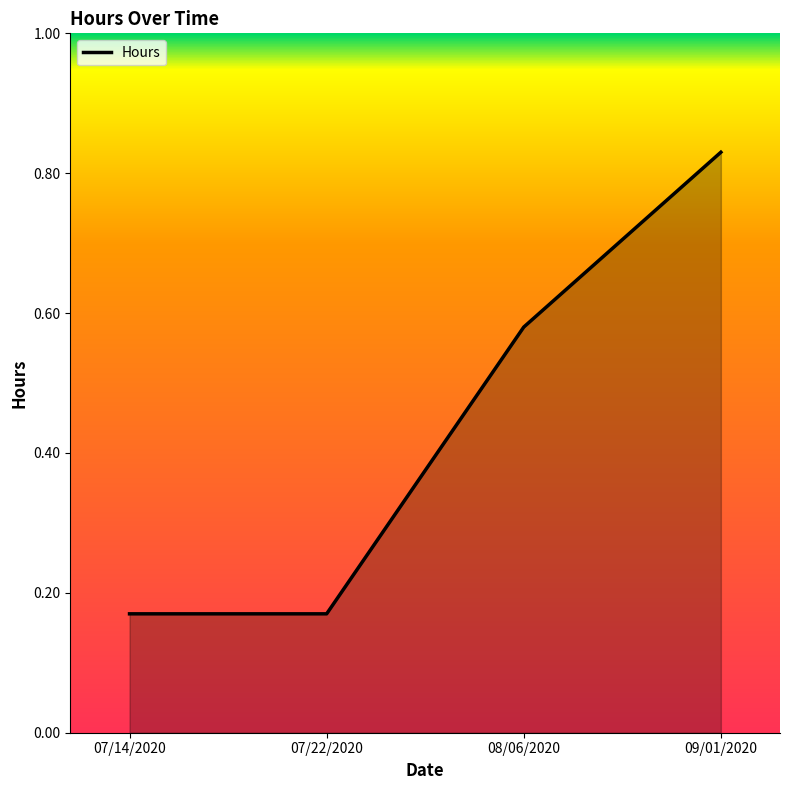

True or false: the data has more than 2 interior local peaks.

False